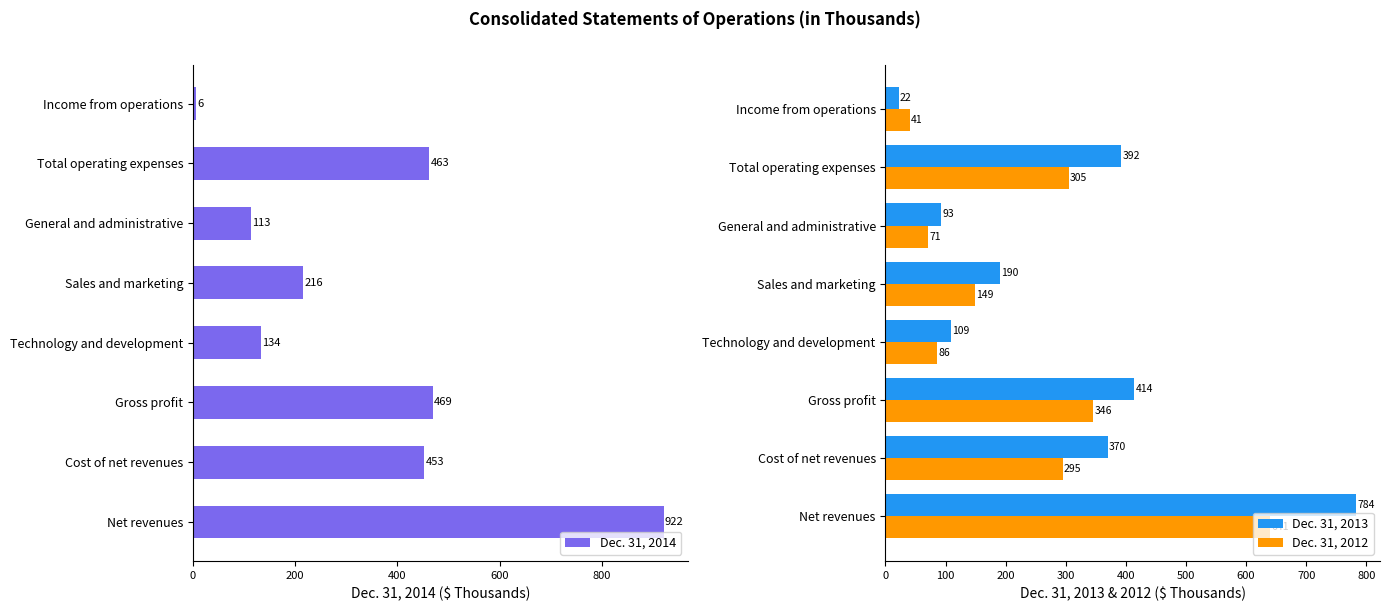

Reading right to left, what are all the values shown in this chart?

Dec. 31, 2014: 6.2	462.6	113.0	216.0	133.6	468.9	452.7	921.6
Dec. 31, 2013: 22.1	392.0	93.0	190.0	109.0	414.0	369.6	783.6
Dec. 31, 2012: 40.7	305.1	70.5	148.8	85.7	345.8	294.9	640.6